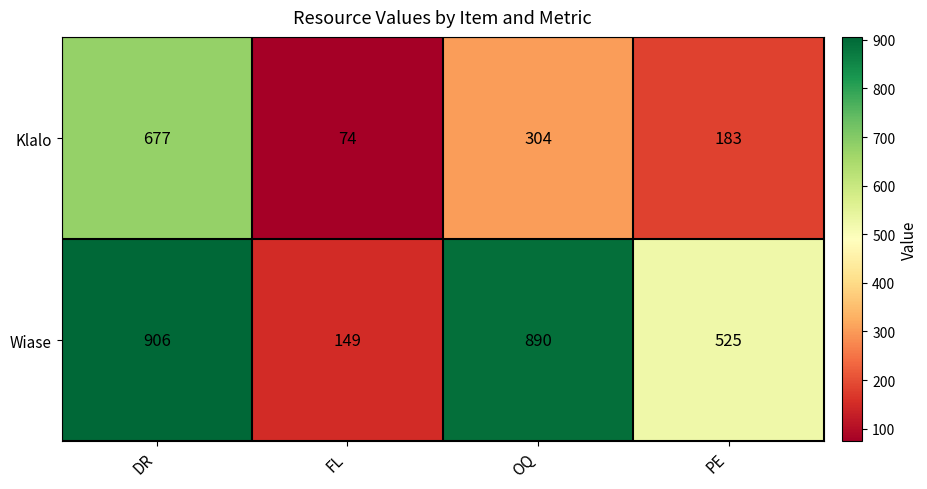

Rank the series by their average value, from highest to lowest.

Wiase, Klalo